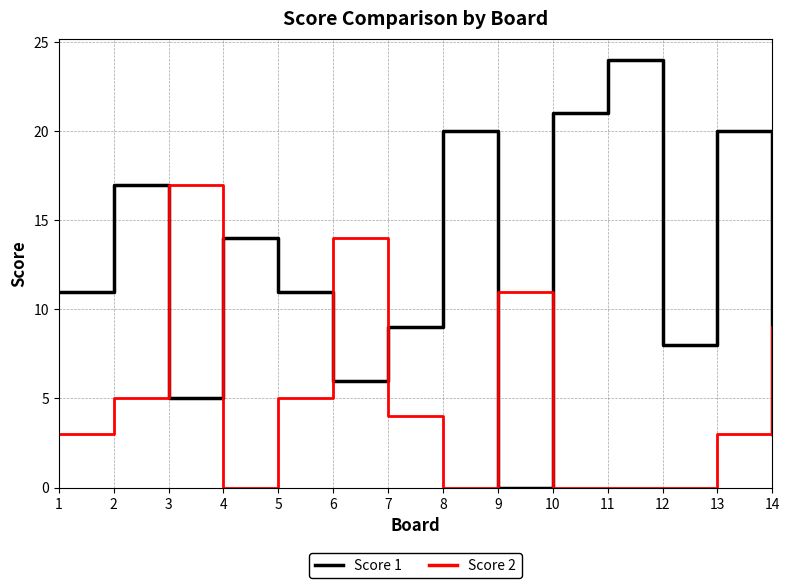

Between which two adjacent categories do Score 2 and Score 1 first intersect?

2 and 3